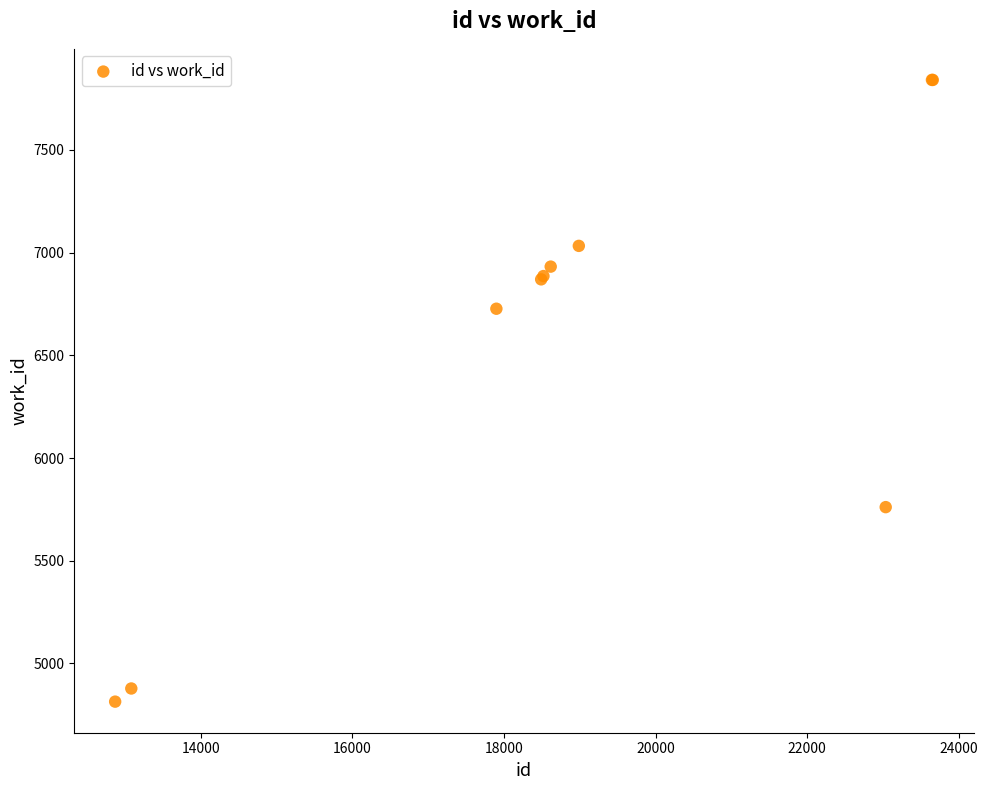

What Y value in the scatter plot is closest to 6327?

6727